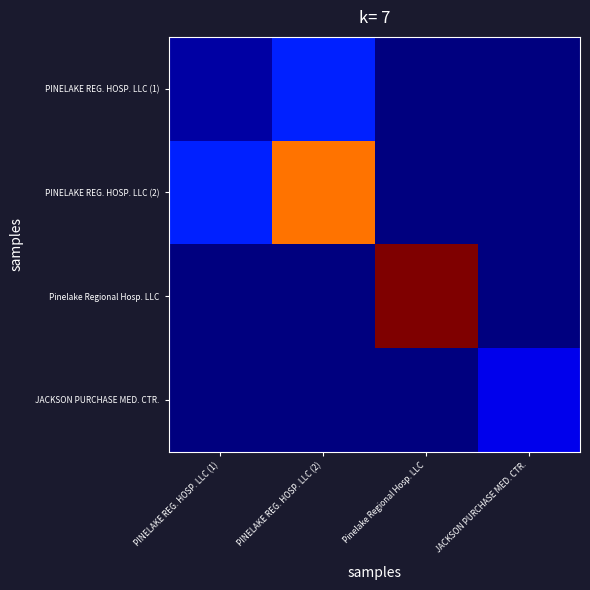

What is the difference between the highest and lowest values at PINELAKE REG. HOSP. LLC (1)?

0.2